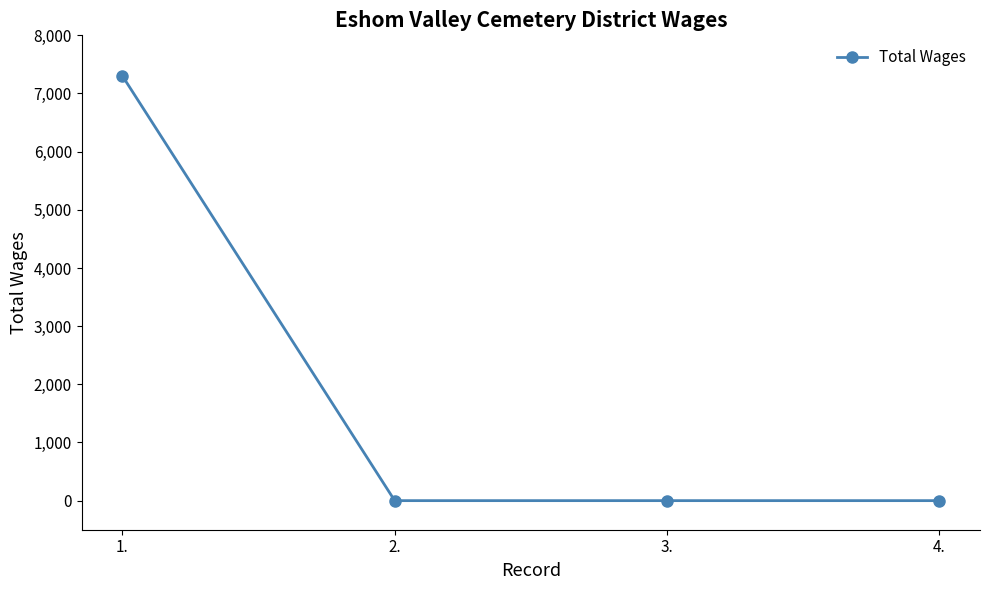

Is it true that the value at 3. is 0?

True